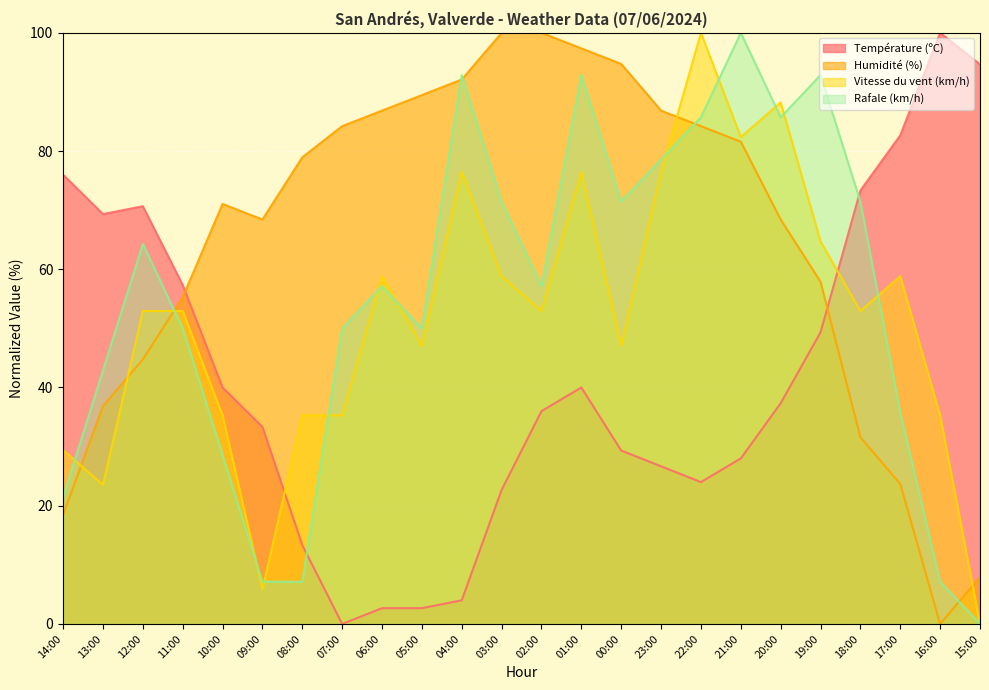

What is the difference between the highest and lowest values at 22:00?

76.0